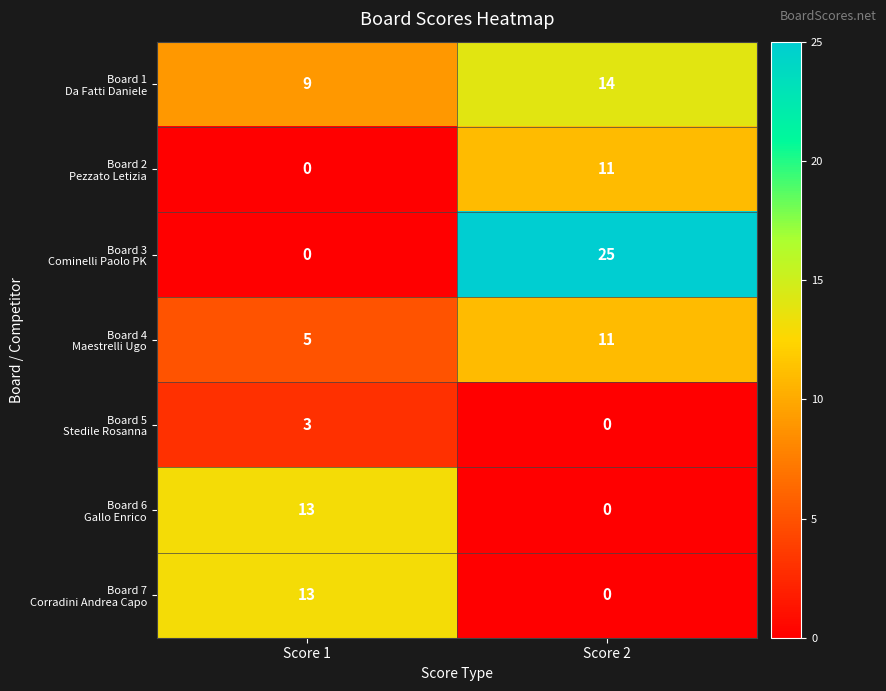

What is the total value across all series at Score 1?

43